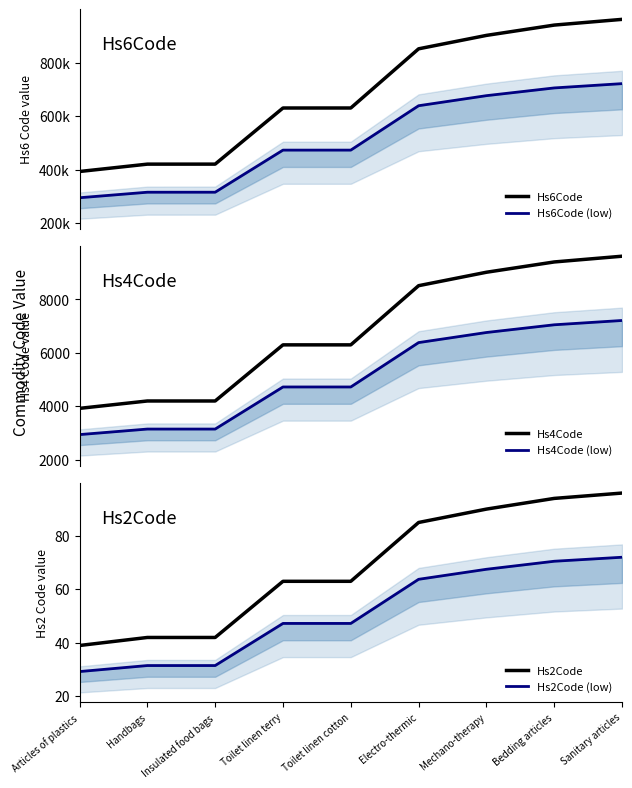

List the series in order of their peak value, lowest first.

Hs2Code (low), Hs2Code, Hs4Code (low), Hs4Code, Hs6Code (low), Hs6Code